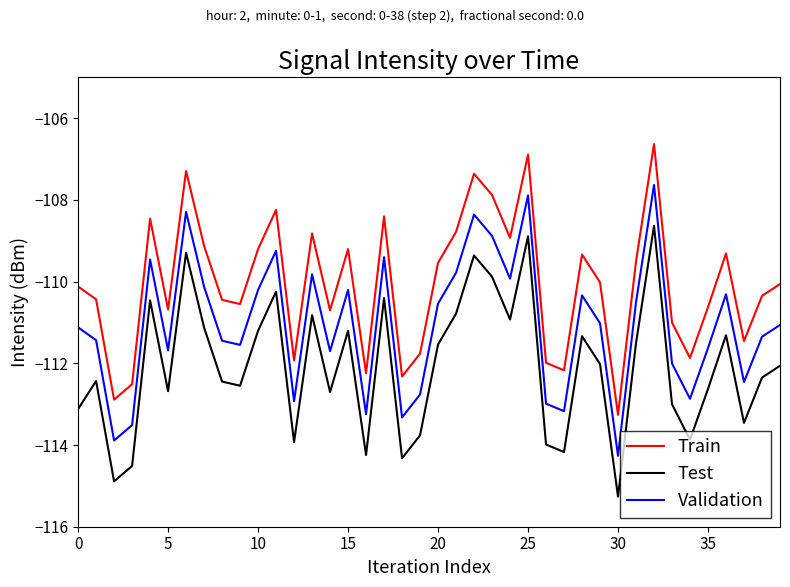

True or false: Validation and Train intersect in this chart.

False